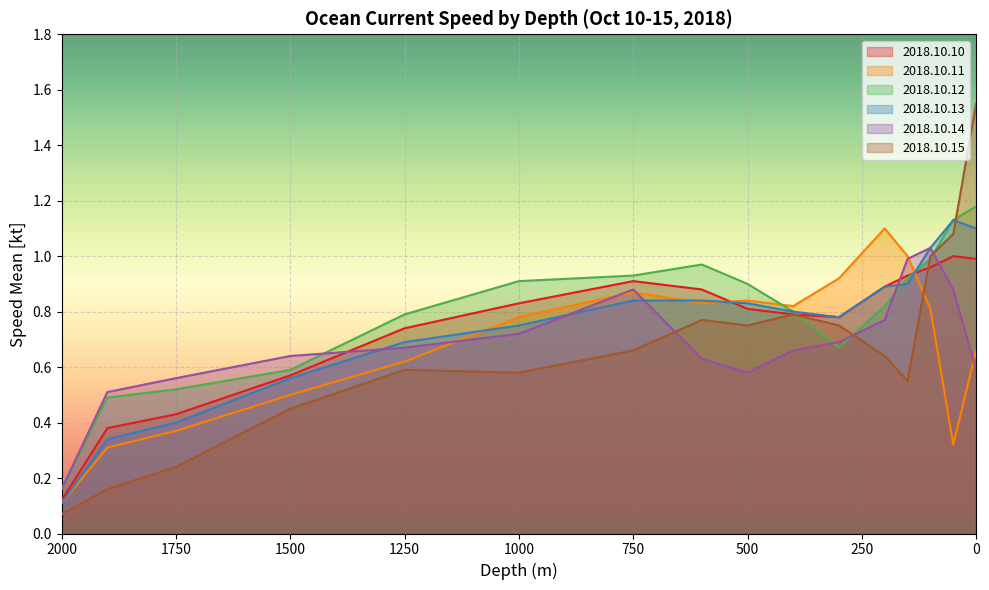

What is the maximum value for 2018.10.14?

1.0